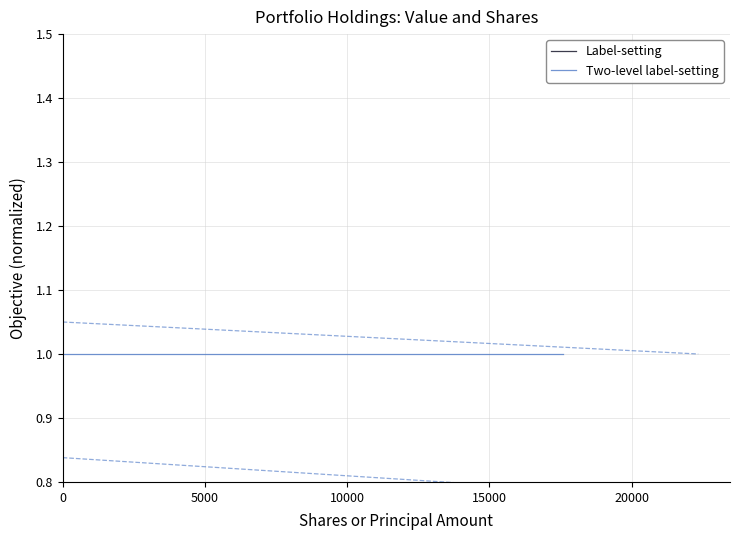

The value of Label-setting at 5000 is 0.2. True or false?

True